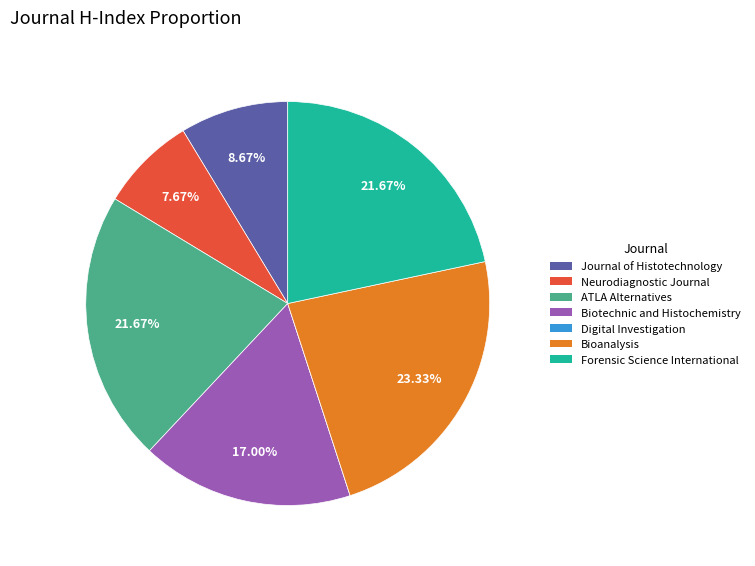

Does Bioanalysis account for over 50% of the chart?

No